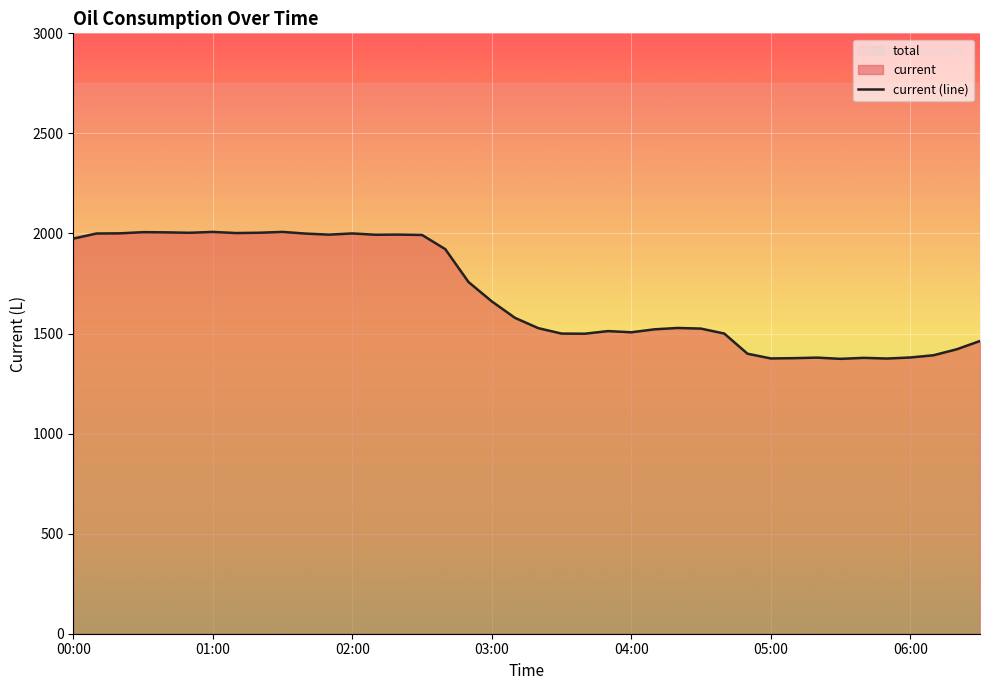

List the labels in order of value, smallest first.

33, 35, 30, 31, 34, 32, 36, 37, 29, 38, 39, 22, 21, 28, 24, 23, 25, 27, 20, 26, 19, 18, 17, 16, 00:00, 15, 13, 11, 14, 10, 01:00, 12, 02:00, 7, 05:00, 8, 04:00, 03:00, 06:00, 9